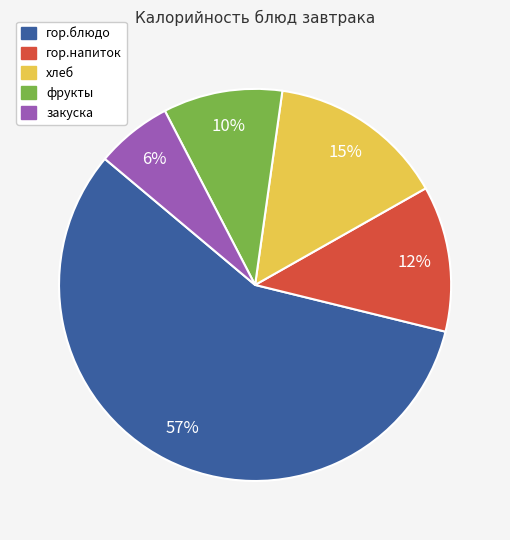

Is it true that фрукты is 25% of the pie?

False